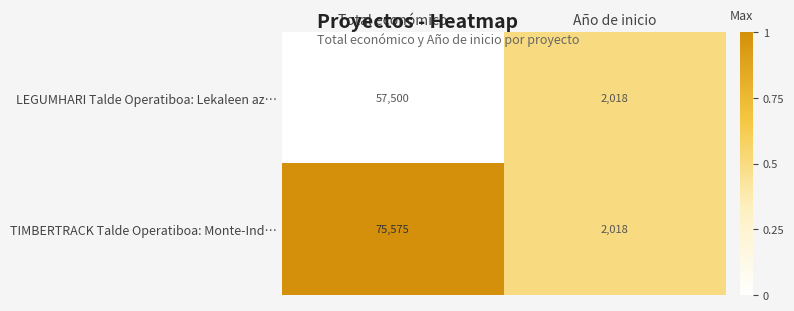

Reading left to right, what are all the values shown in this chart?

LEGUMHARI Talde Operatiboa: Lekaleen az…: 57500	2018
TIMBERTRACK Talde Operatiboa: Monte-Ind…: 75575	2018